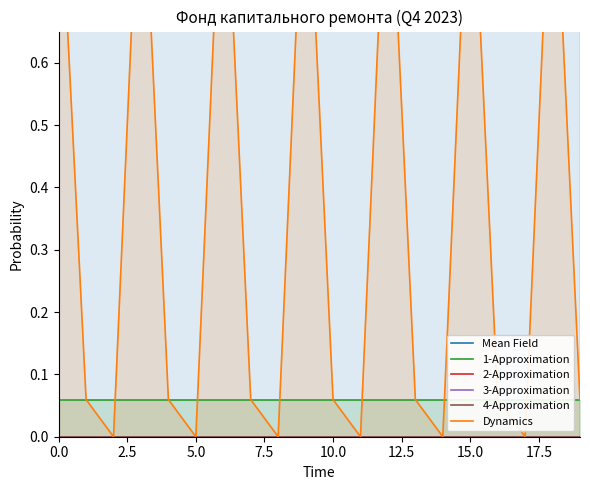

Is the value of 4-Approximation at 10.0 greater than the value of 3-Approximation at 10?

No